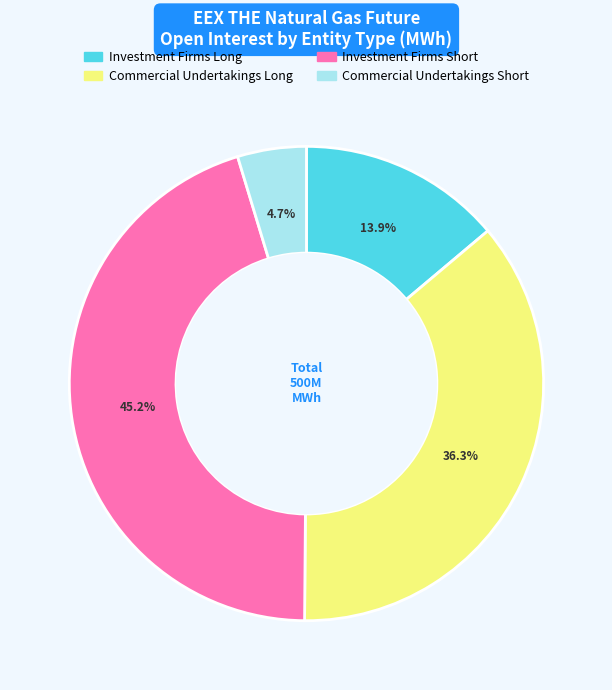

Does any single category account for the majority?

No